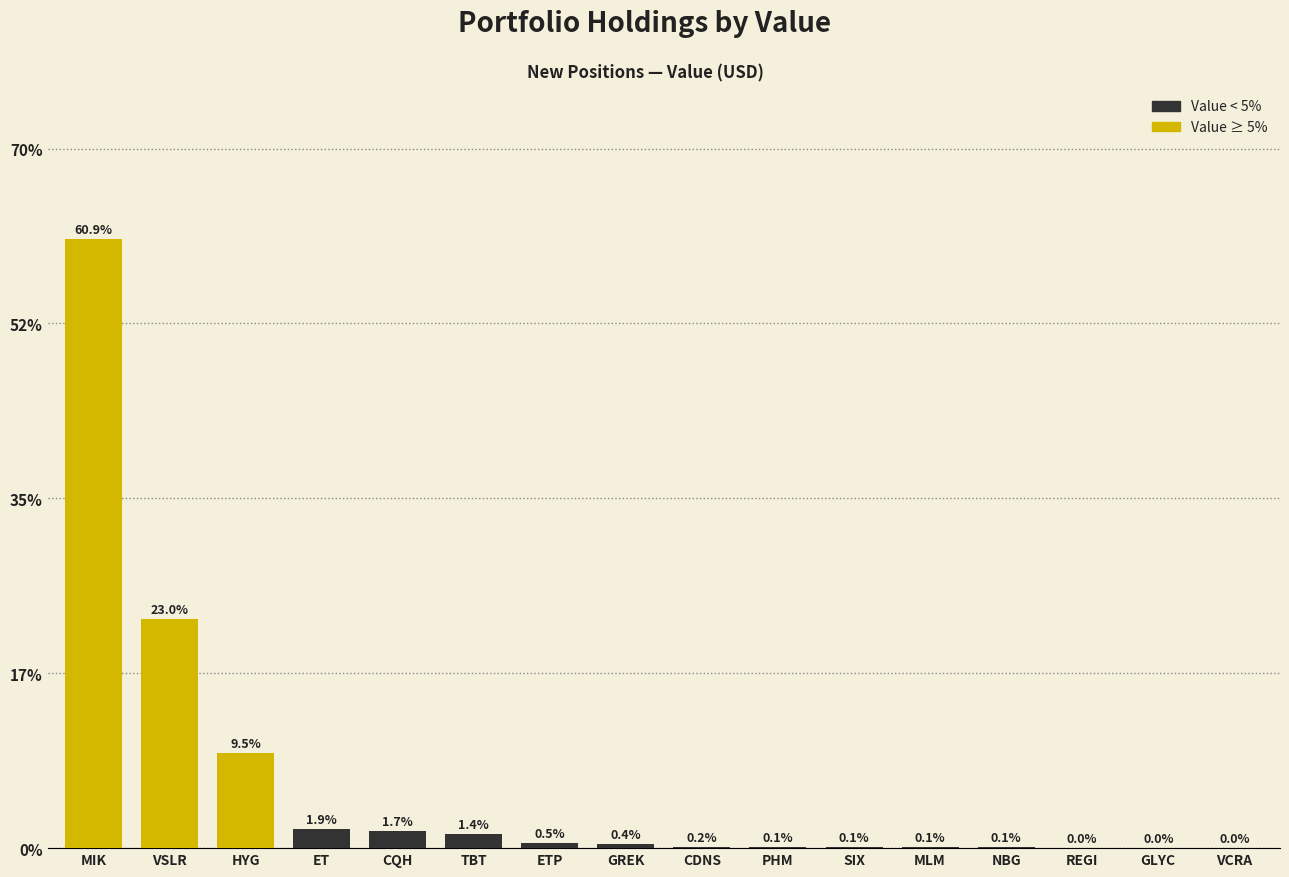

Which has a higher value, ETP or CQH?

CQH